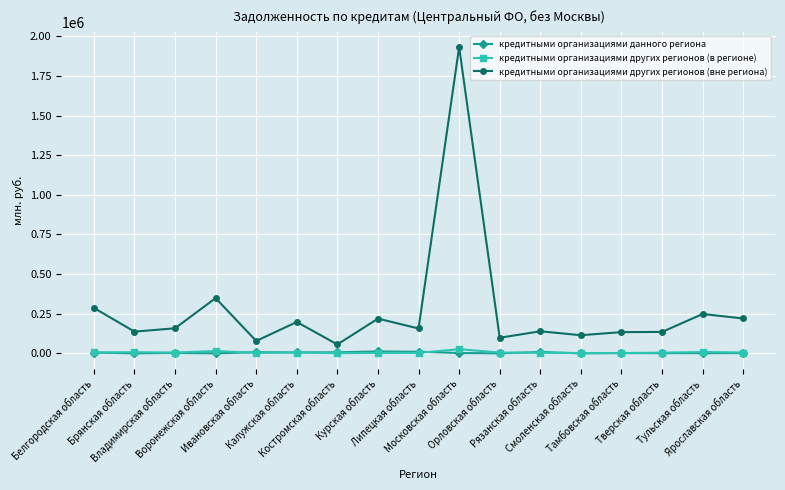

What is the average value of the кредитными организациями данного региона series?

3818